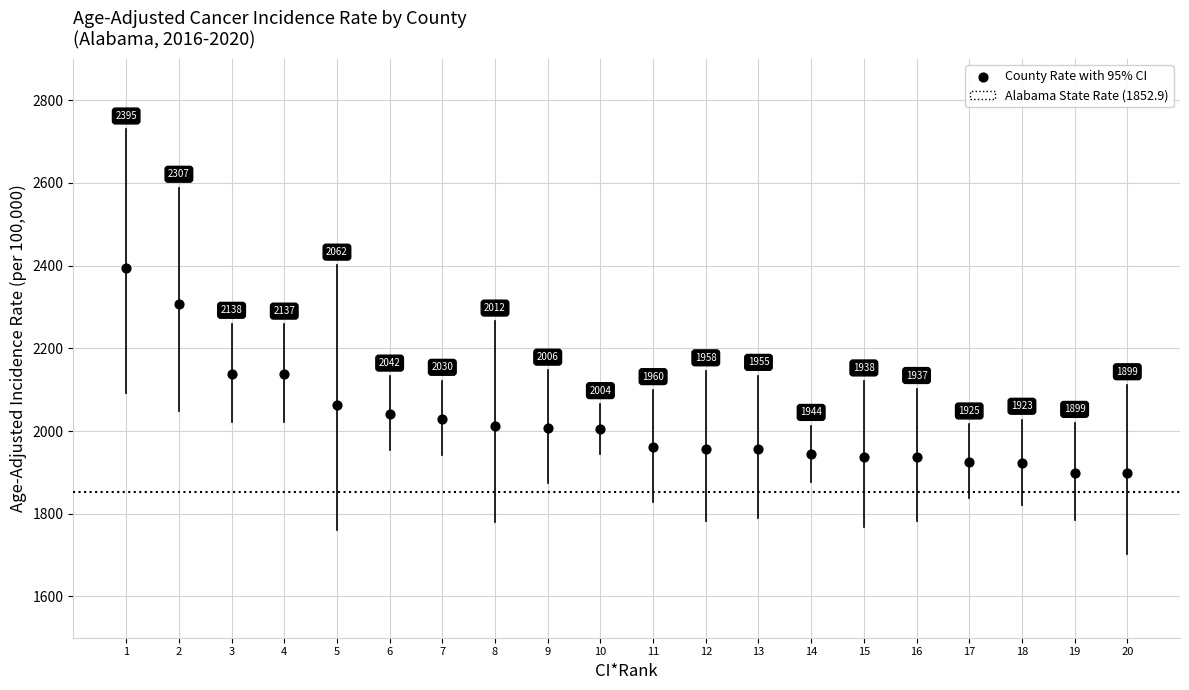

What is the range of X values (max minus min)?

19.0